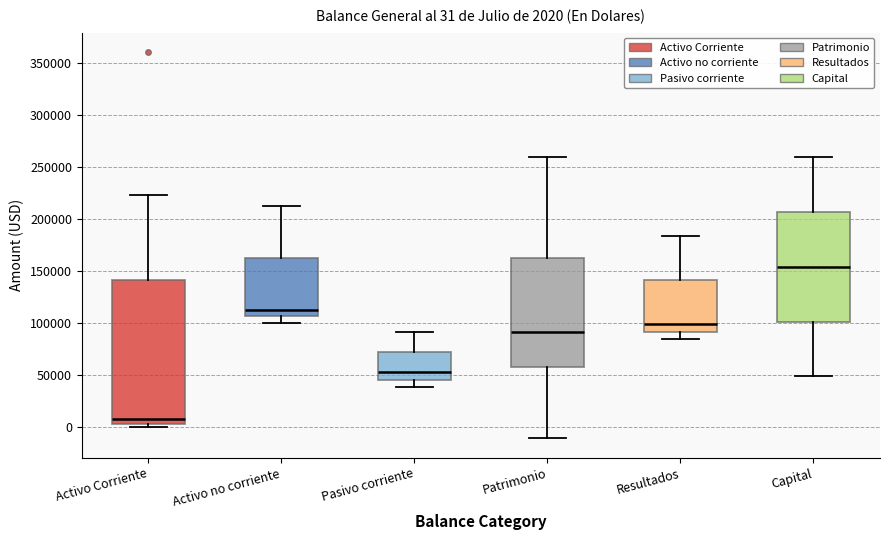

Which box's median line is the highest?

Capital